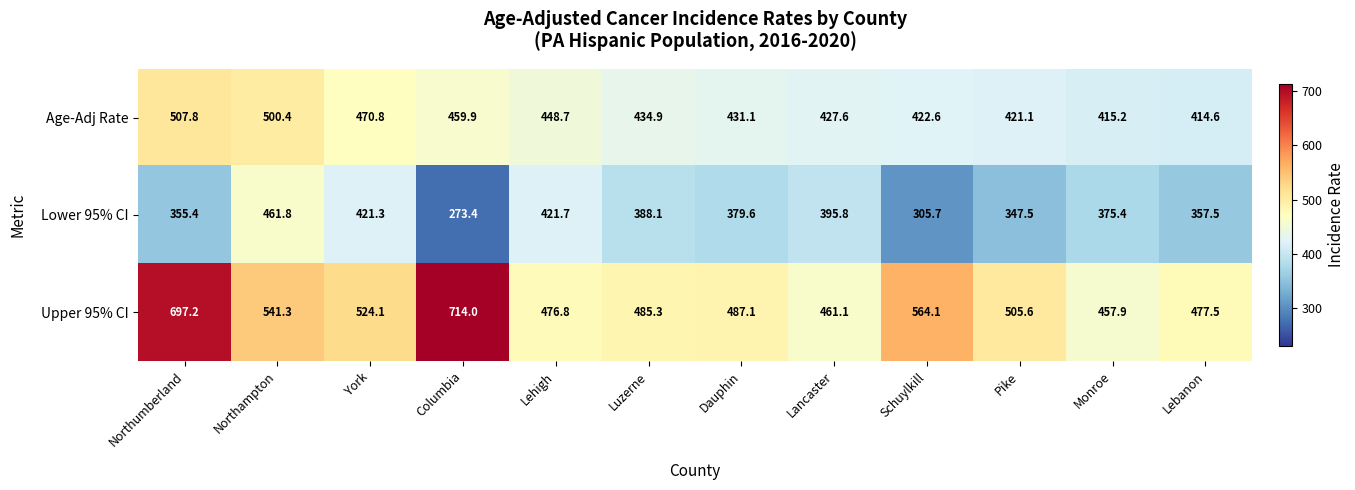

List the series in order of their peak value, highest first.

Upper 95% CI, Age-Adj Rate, Lower 95% CI